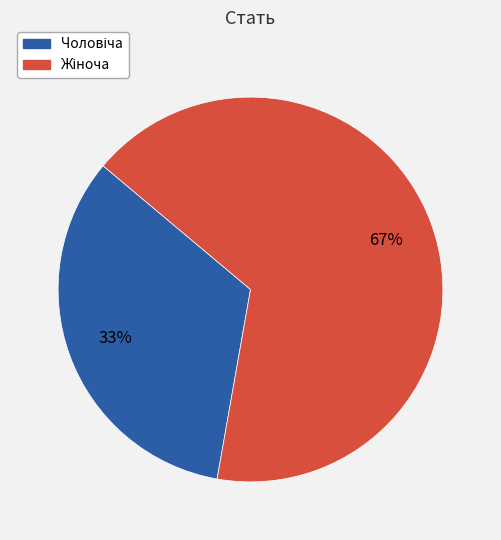

To the nearest percent, what is the average slice percentage?

50%